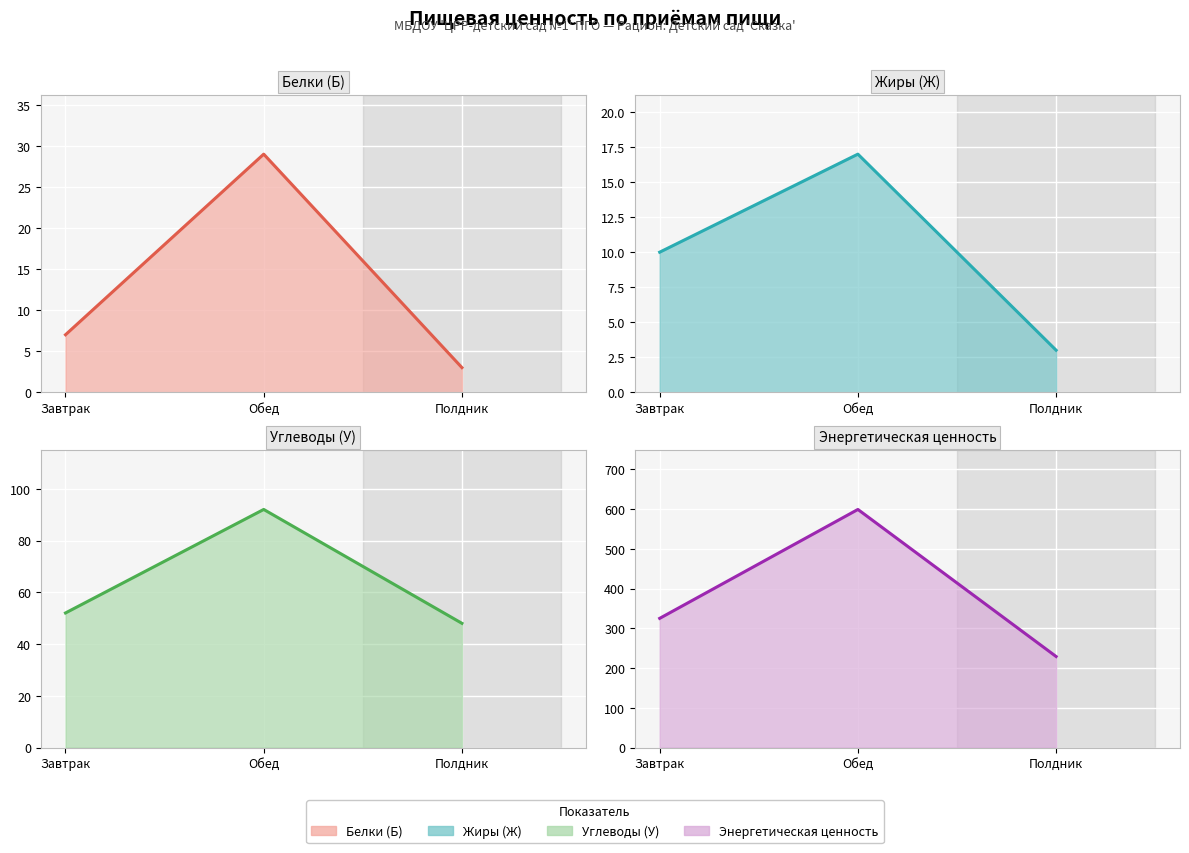

At which label does Энергетическая ценность first exceed 325?

Обед